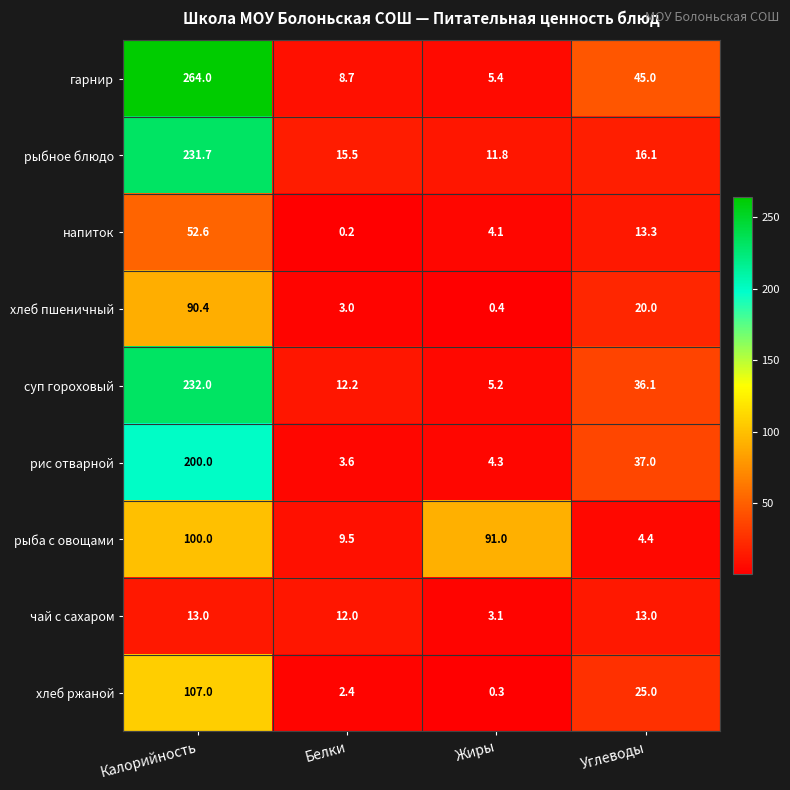

Which label corresponds to the smallest value in the chart?

Белки